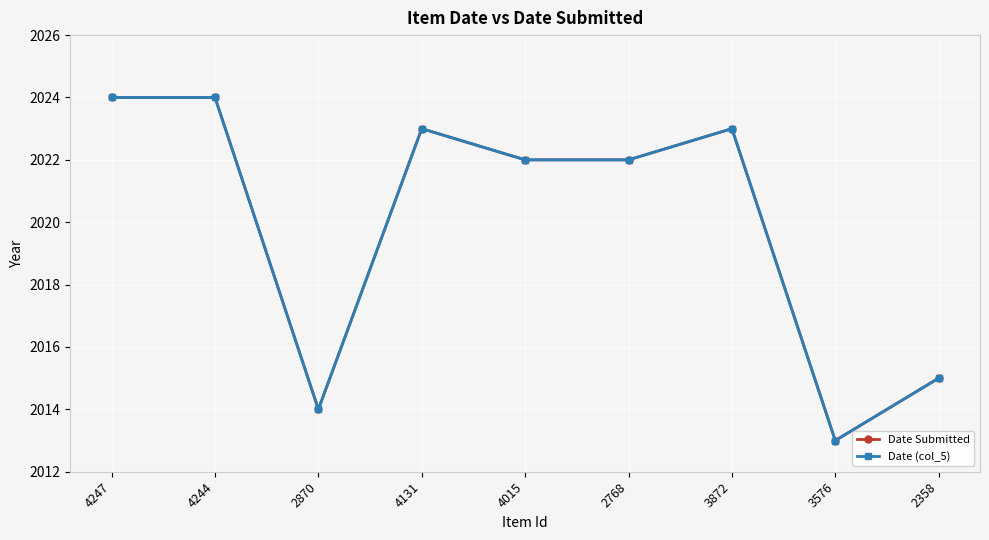

True or false: Date (col_5) and Date Submitted cross at least once.

False